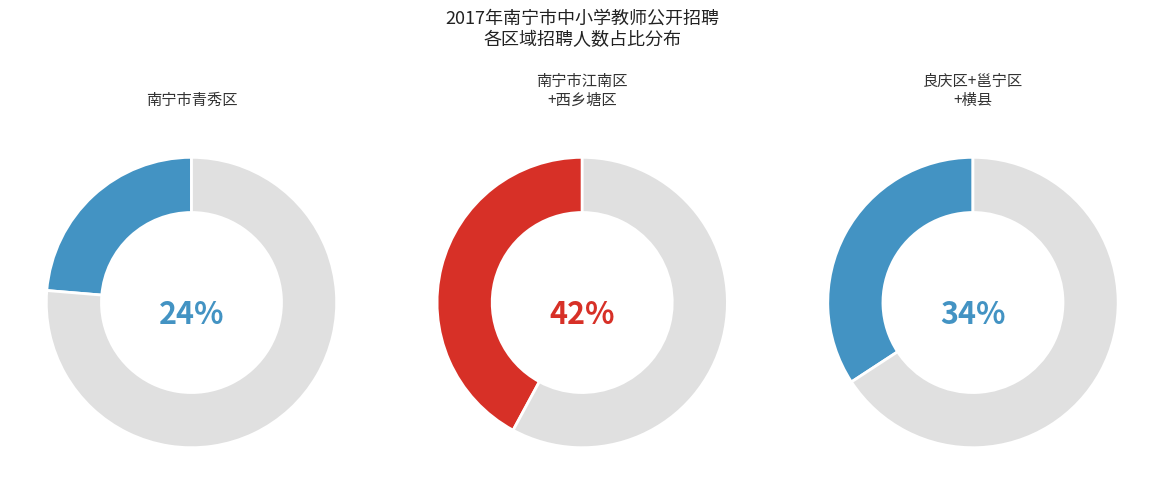

Between 南宁市西乡塘区 and 南宁市良庆区, which is larger?

南宁市西乡塘区